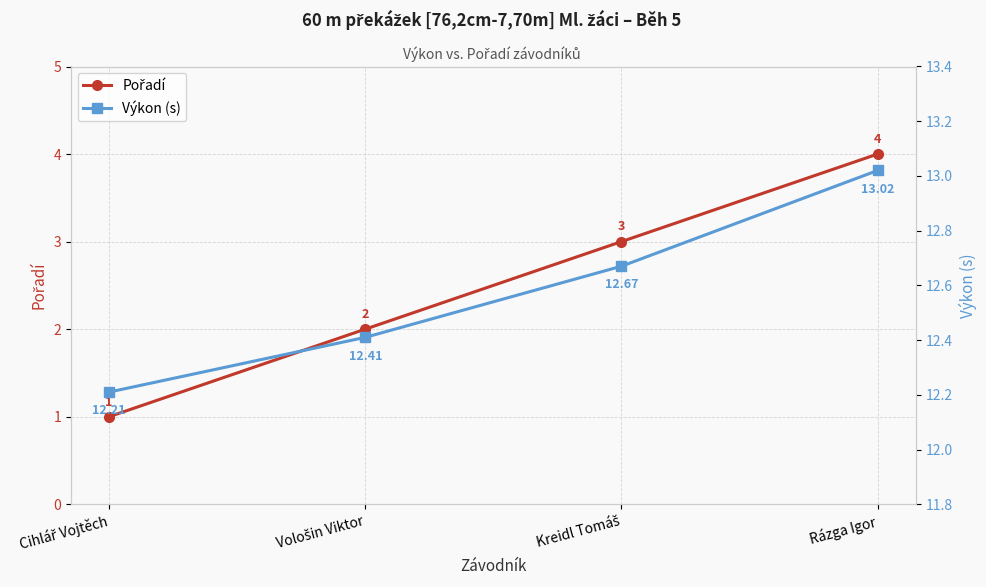

List the series in order of their peak value, lowest first.

Pořadí, Výkon (s)